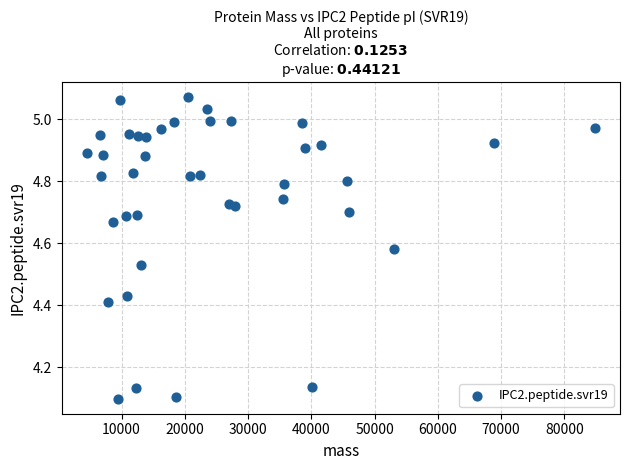

What is the range of X values (max minus min)?

80238.1